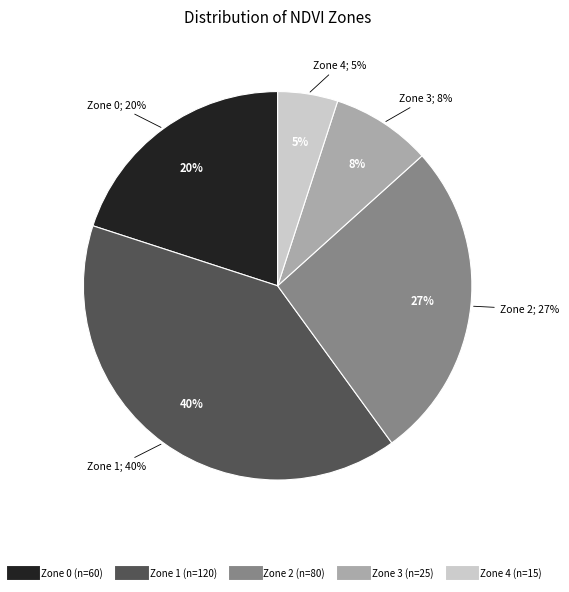

To the nearest percent, what percentage of the pie is Zone 2?

27%